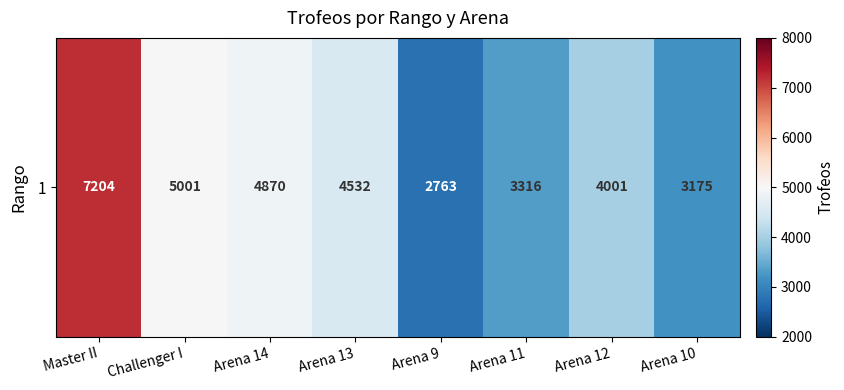

Is it true that the value at Arena 10 is 3175?

True